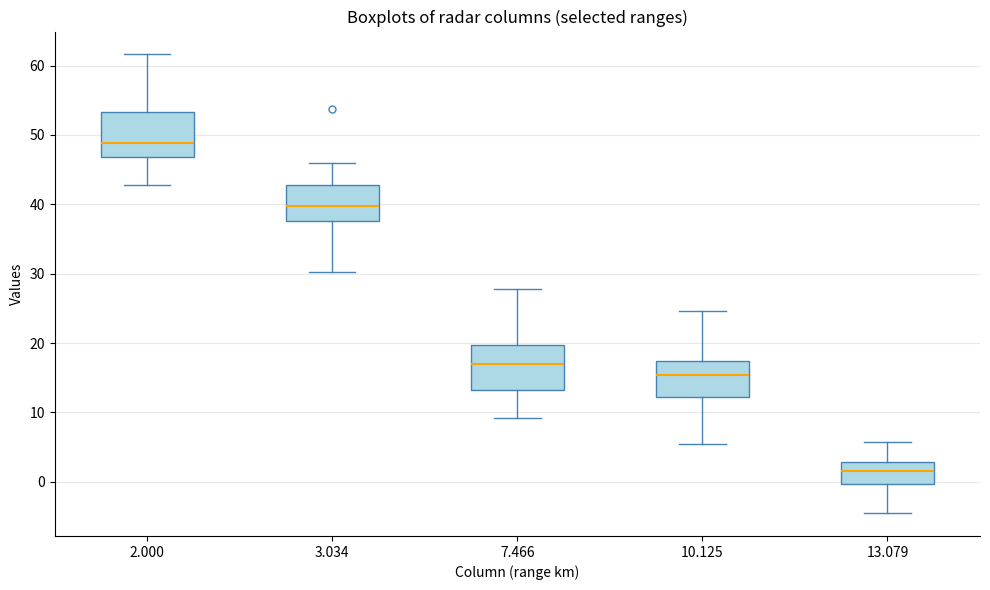

Which box's median line is the lowest?

13.079